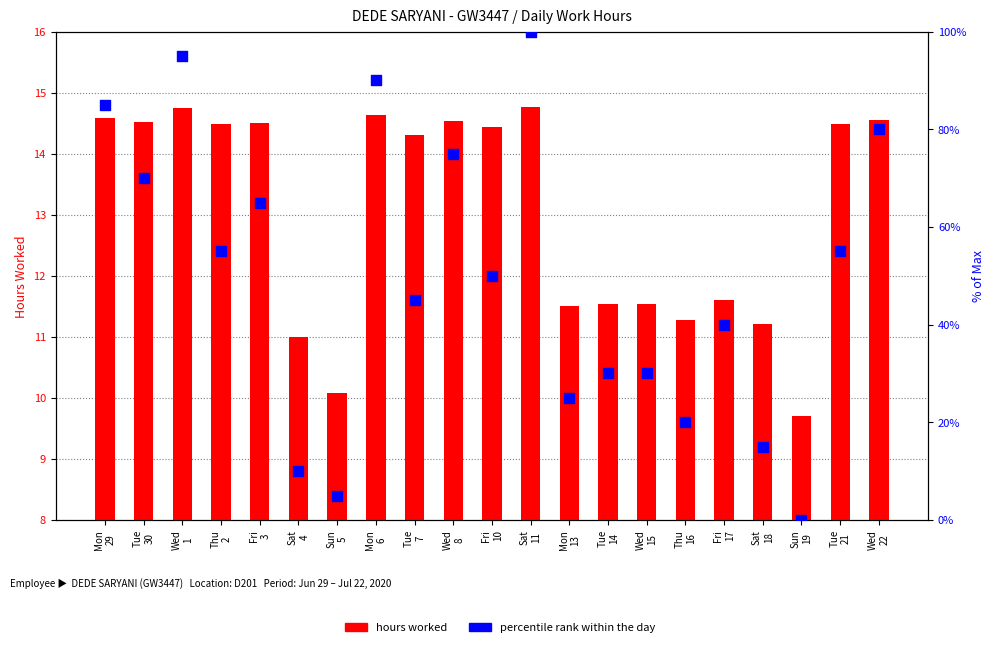

Is the value of percentile rank at Sat
18 greater than the value of hours worked at Mon
29?

Yes